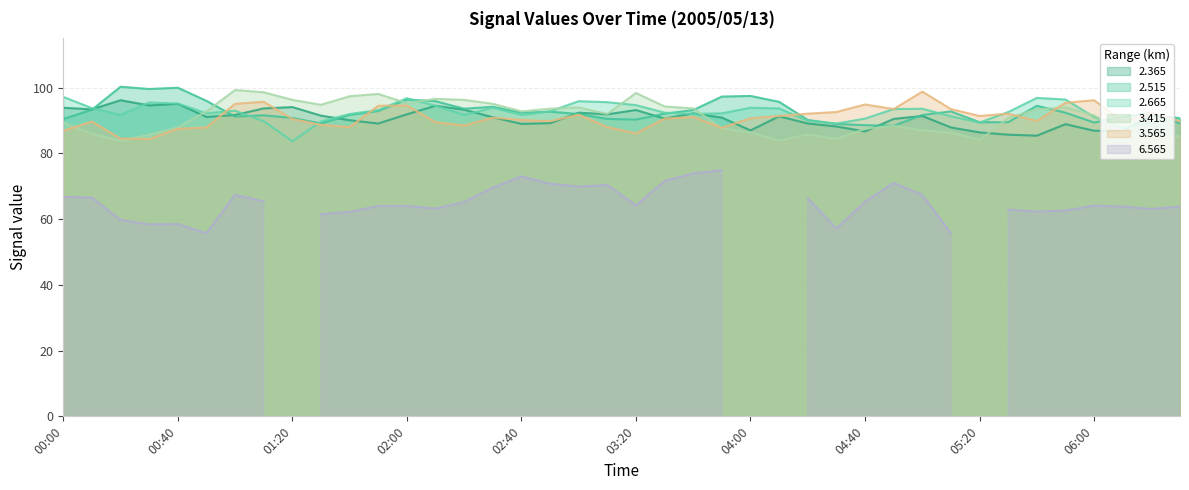

What is the average value of the 2.515 series?

92.7